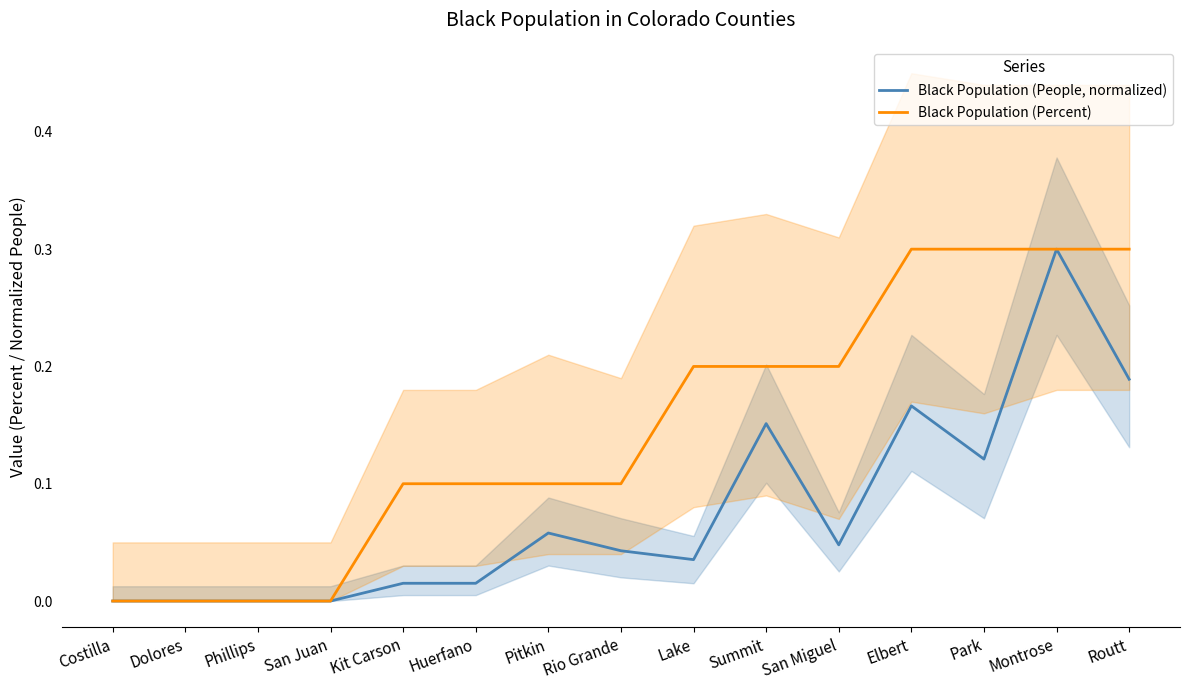

True or false: Black Population (People, normalized) and Black Population (Percent) cross at least once.

False